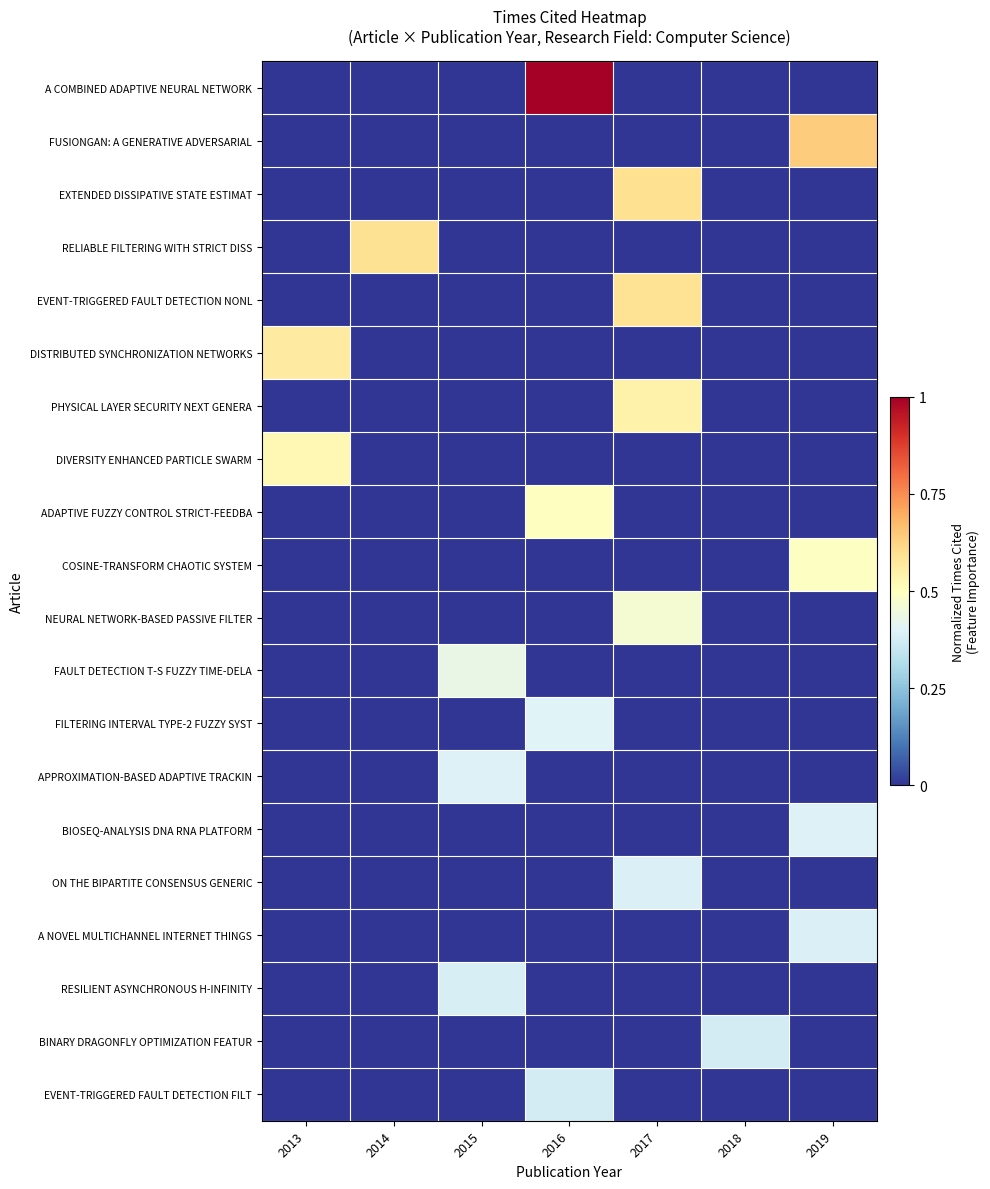

Reading right to left, list all the values displayed in this chart.

A COMBINED ADAPTIVE NEURAL NETWORK: 2019=0.0	2018=0.0	2017=0.0	2016=1.0	2015=0.0	2014=0.0	2013=0.0
FUSIONGAN: A GENERATIVE ADVERSARIAL: 2019=0.6	2018=0.0	2017=0.0	2016=0.0	2015=0.0	2014=0.0	2013=0.0
EXTENDED DISSIPATIVE STATE ESTIMAT: 2019=0.0	2018=0.0	2017=0.6	2016=0.0	2015=0.0	2014=0.0	2013=0.0
RELIABLE FILTERING WITH STRICT DISS: 2019=0.0	2018=0.0	2017=0.0	2016=0.0	2015=0.0	2014=0.6	2013=0.0
EVENT-TRIGGERED FAULT DETECTION NONL: 2019=0.0	2018=0.0	2017=0.6	2016=0.0	2015=0.0	2014=0.0	2013=0.0
DISTRIBUTED SYNCHRONIZATION NETWORKS: 2019=0.0	2018=0.0	2017=0.0	2016=0.0	2015=0.0	2014=0.0	2013=0.6
PHYSICAL LAYER SECURITY NEXT GENERA: 2019=0.0	2018=0.0	2017=0.5	2016=0.0	2015=0.0	2014=0.0	2013=0.0
DIVERSITY ENHANCED PARTICLE SWARM: 2019=0.0	2018=0.0	2017=0.0	2016=0.0	2015=0.0	2014=0.0	2013=0.5
ADAPTIVE FUZZY CONTROL STRICT-FEEDBA: 2019=0.0	2018=0.0	2017=0.0	2016=0.5	2015=0.0	2014=0.0	2013=0.0
COSINE-TRANSFORM CHAOTIC SYSTEM: 2019=0.5	2018=0.0	2017=0.0	2016=0.0	2015=0.0	2014=0.0	2013=0.0
NEURAL NETWORK-BASED PASSIVE FILTER: 2019=0.0	2018=0.0	2017=0.5	2016=0.0	2015=0.0	2014=0.0	2013=0.0
FAULT DETECTION T-S FUZZY TIME-DELA: 2019=0.0	2018=0.0	2017=0.0	2016=0.0	2015=0.4	2014=0.0	2013=0.0
FILTERING INTERVAL TYPE-2 FUZZY SYST: 2019=0.0	2018=0.0	2017=0.0	2016=0.4	2015=0.0	2014=0.0	2013=0.0
APPROXIMATION-BASED ADAPTIVE TRACKIN: 2019=0.0	2018=0.0	2017=0.0	2016=0.0	2015=0.4	2014=0.0	2013=0.0
BIOSEQ-ANALYSIS DNA RNA PLATFORM: 2019=0.4	2018=0.0	2017=0.0	2016=0.0	2015=0.0	2014=0.0	2013=0.0
ON THE BIPARTITE CONSENSUS GENERIC: 2019=0.0	2018=0.0	2017=0.4	2016=0.0	2015=0.0	2014=0.0	2013=0.0
A NOVEL MULTICHANNEL INTERNET THINGS: 2019=0.4	2018=0.0	2017=0.0	2016=0.0	2015=0.0	2014=0.0	2013=0.0
RESILIENT ASYNCHRONOUS H-INFINITY: 2019=0.0	2018=0.0	2017=0.0	2016=0.0	2015=0.4	2014=0.0	2013=0.0
BINARY DRAGONFLY OPTIMIZATION FEATUR: 2019=0.0	2018=0.4	2017=0.0	2016=0.0	2015=0.0	2014=0.0	2013=0.0
EVENT-TRIGGERED FAULT DETECTION FILT: 2019=0.0	2018=0.0	2017=0.0	2016=0.4	2015=0.0	2014=0.0	2013=0.0